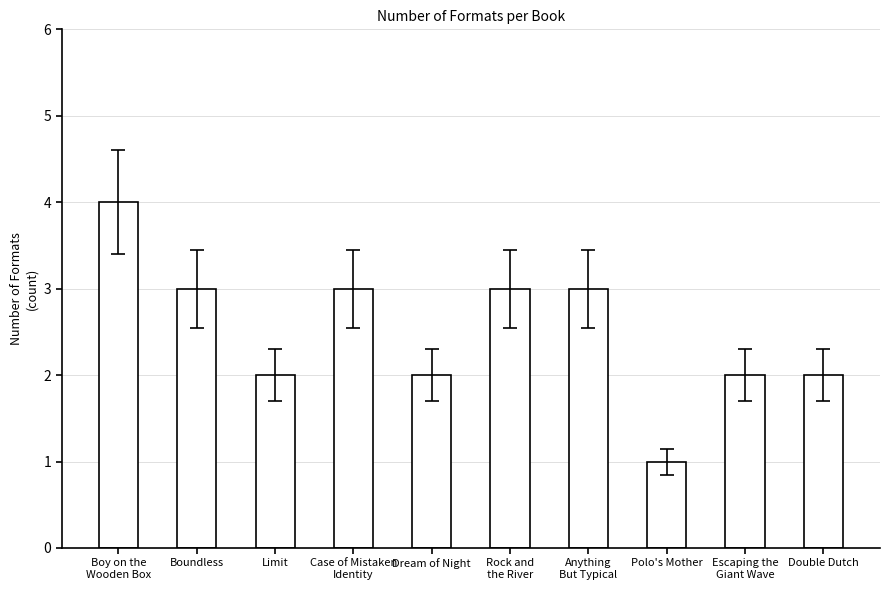

The value at Dream of Night is 2. True or false?

True